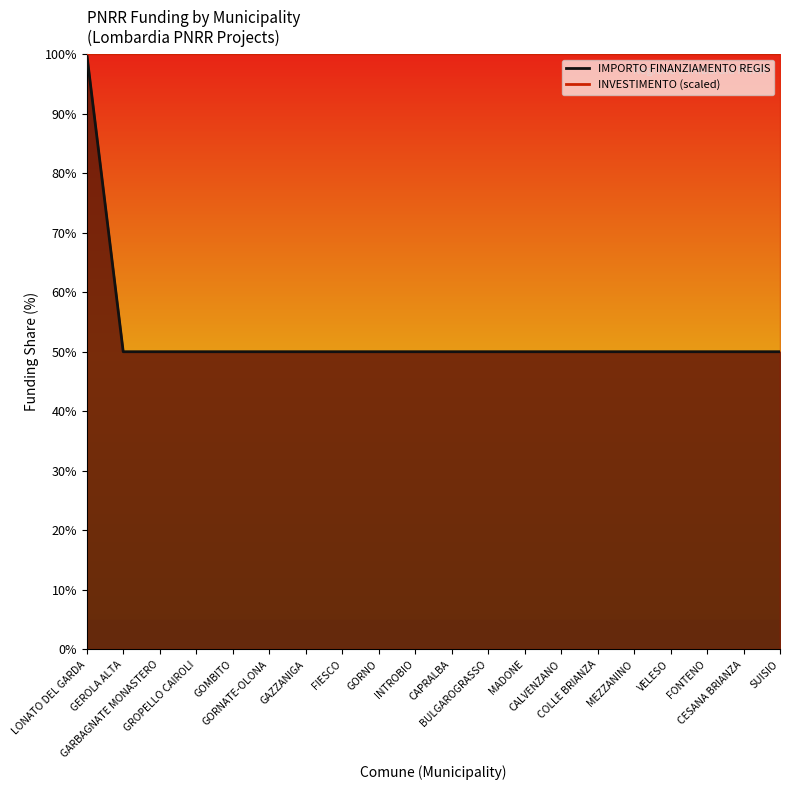

Which label corresponds to the smallest value in the chart?

GEROLA ALTA